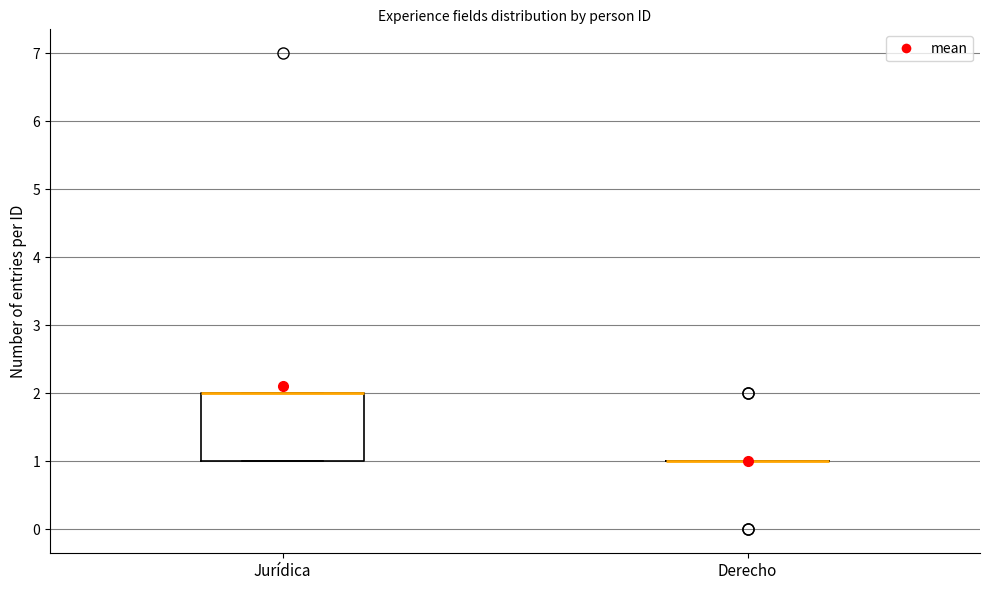

Comparing the boxes themselves (not the whiskers), which one is the tallest?

Jurídica